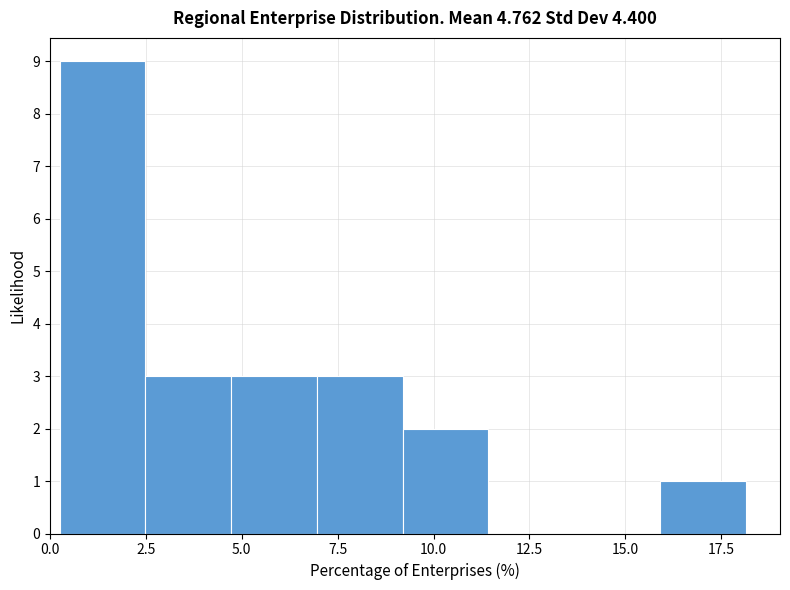

Reading left to right, transcribe this chart: for each bar, give the range it covers on the x-axis and its height. Neither the bar edges nor the heights are printed on the chart, so give them approximately, as read against the axes.

0.5 to 2.5: 9
2.5 to 4.5: 3
4.5 to 7.0: 3
7.0 to 9.0: 3
9.0 to 11.5: 2
11.5 to 13.5: 0
13.5 to 16.0: 0
16.0 to 18.0: 1